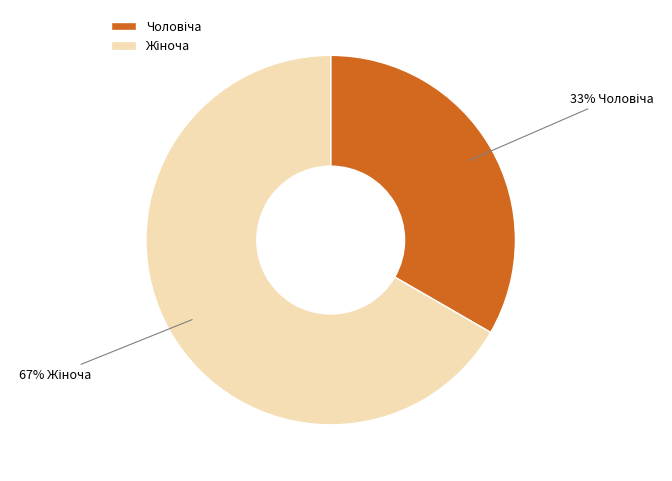

To the nearest percent, what is the average slice percentage?

50%